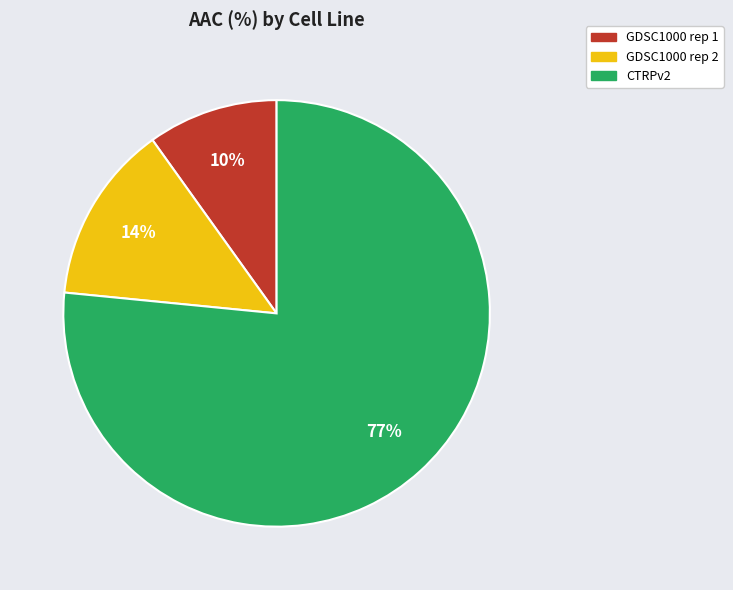

Rank the categories by value from lowest to highest.

GDSC1000 rep 1, GDSC1000 rep 2, CTRPv2